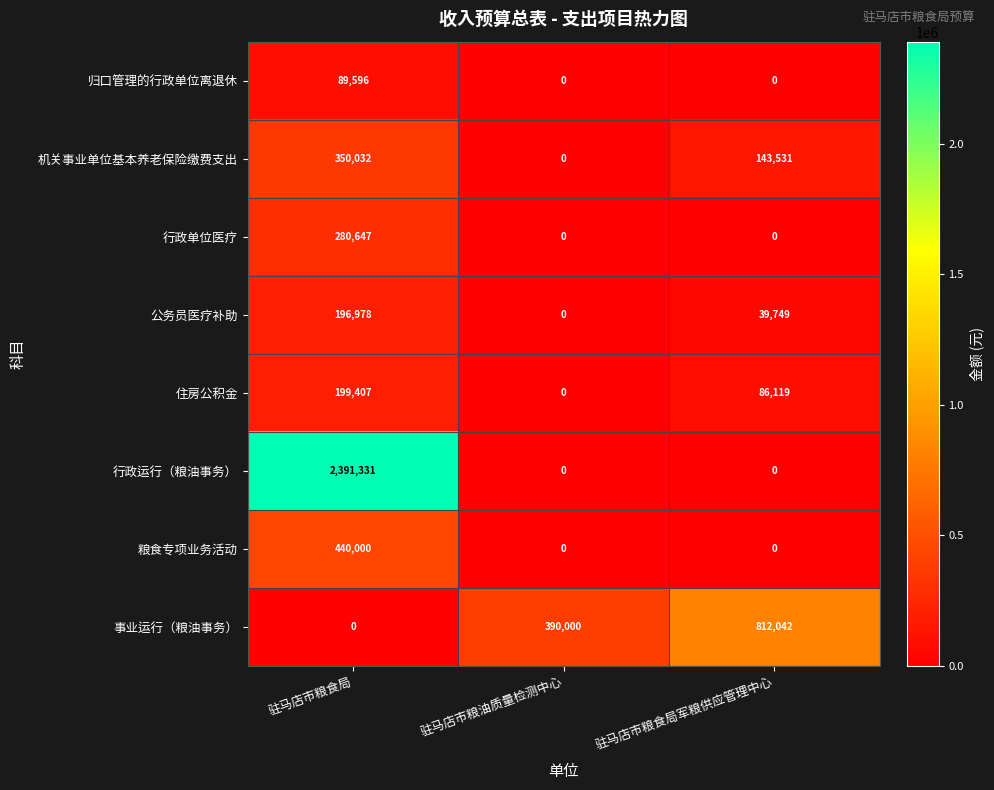

List the series in order of their peak value, highest first.

行政运行（粮油事务）, 事业运行（粮油事务）, 粮食专项业务活动, 机关事业单位基本养老保险缴费支出, 行政单位医疗, 住房公积金, 公务员医疗补助, 归口管理的行政单位离退休